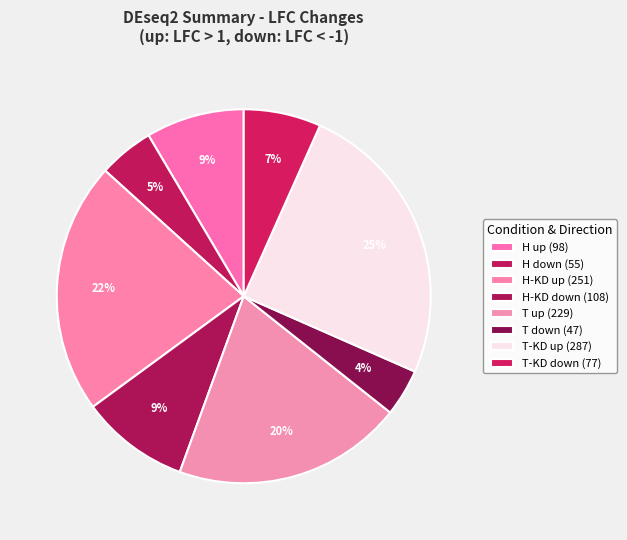

How many slices are in this pie chart?

8